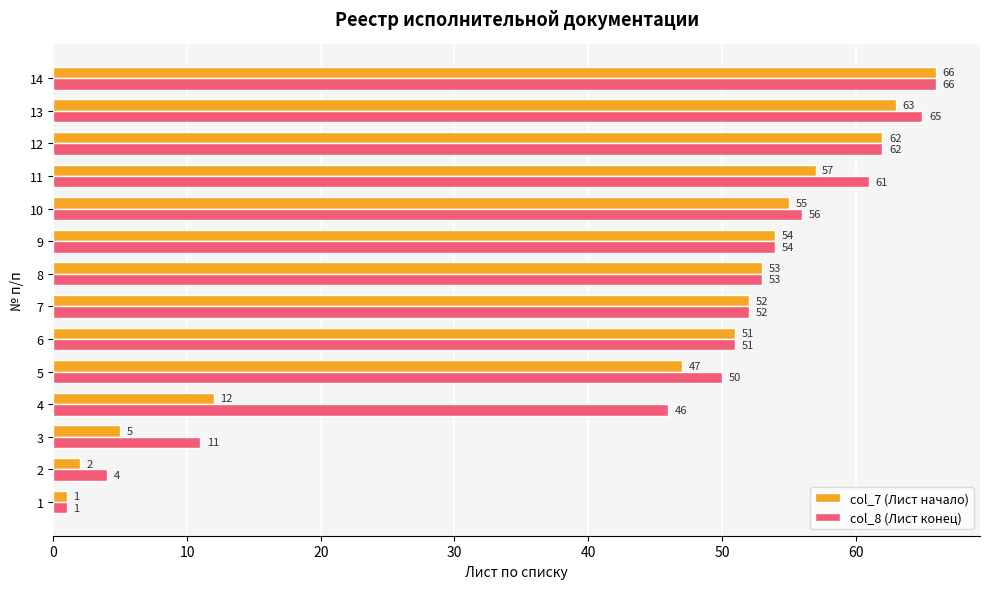

Which series has the largest total across all categories?

col_8 (Лист конец)